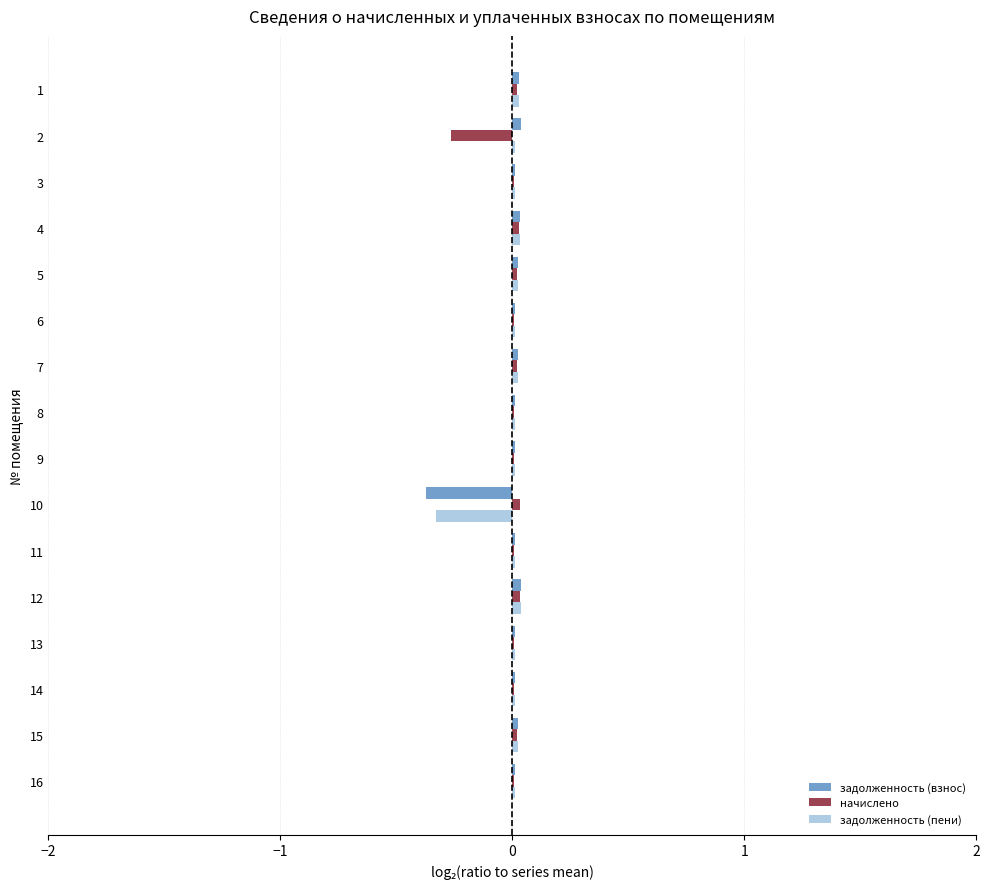

The value of начислено at 9 is 0.0. True or false?

True